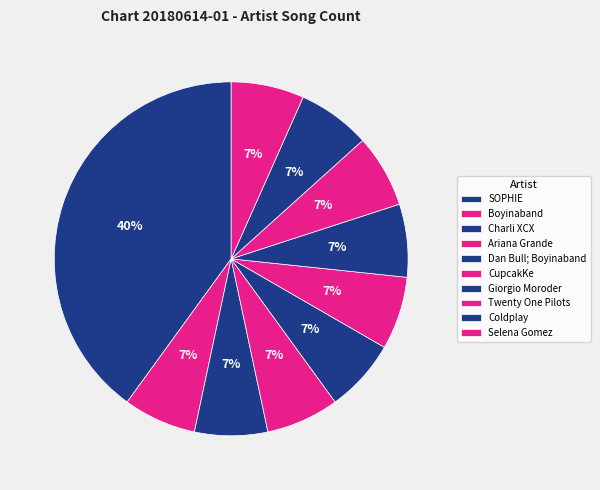

Is it true that Twenty One Pilots is 7% of the pie?

True